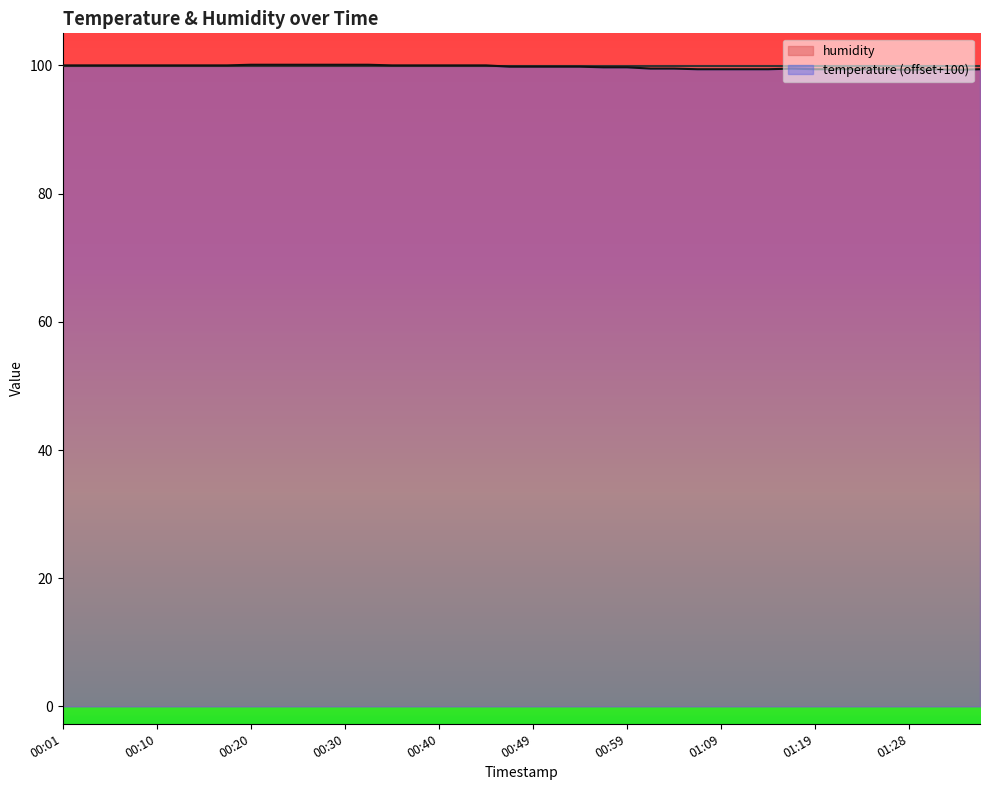

Reading left to right, transcribe all the data shown in this chart.

00:01=100.0	00:03=100.0	00:05=100.0	00:08=100.0	00:10=100.0	00:13=100.0	00:15=100.0	00:18=100.0	00:20=100.1	00:23=100.1	00:25=100.1	00:27=100.1	00:30=100.1	00:32=100.1	00:35=100.0	00:37=100.0	00:40=100.0	00:42=100.0	00:44=100.0	00:47=99.8	00:49=99.8	00:52=99.8	00:54=99.8	00:57=99.7	00:59=99.7	01:01=99.5	01:04=99.5	01:06=99.4	01:09=99.4	01:11=99.4	01:14=99.4	01:16=99.5	01:19=99.4	01:21=99.4	01:23=99.4	01:26=99.4	01:28=99.3	01:31=99.4	01:33=99.3	01:36=99.4